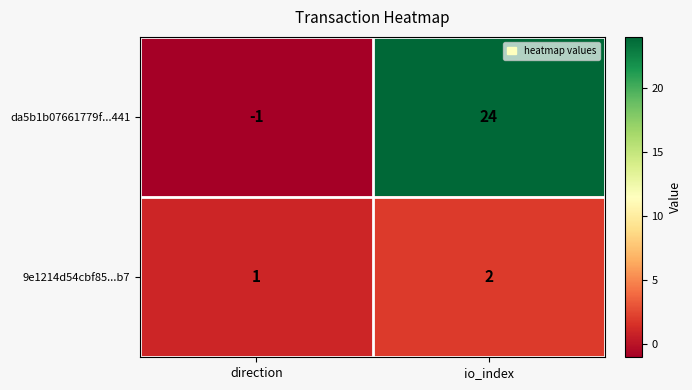

What is the total value across all series at io_index?

26